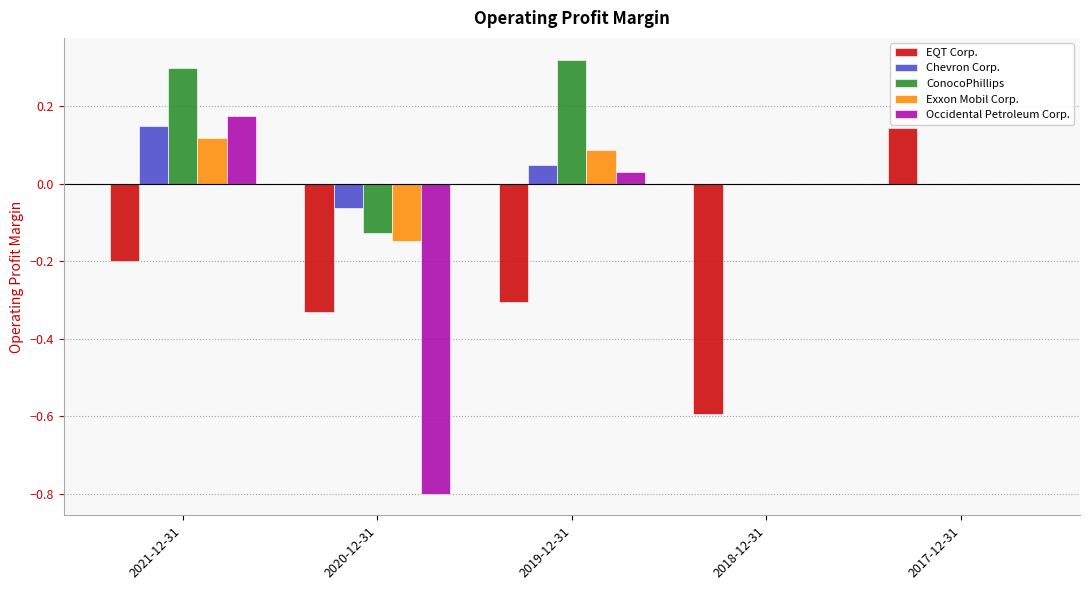

What is the sum of the EQT Corp. values at 2021-12-31 and 2020-12-31?

-0.5